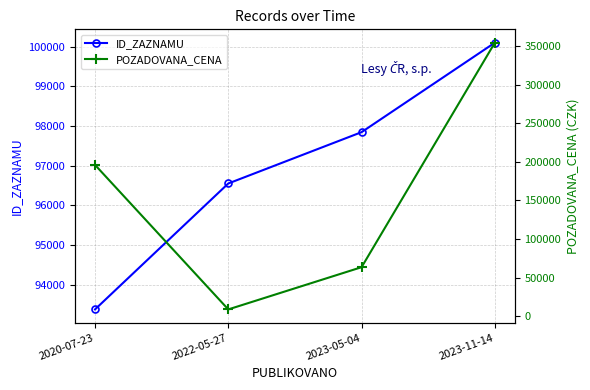

Where is the first local minimum for POZADOVANA_CENA?

2022-05-27